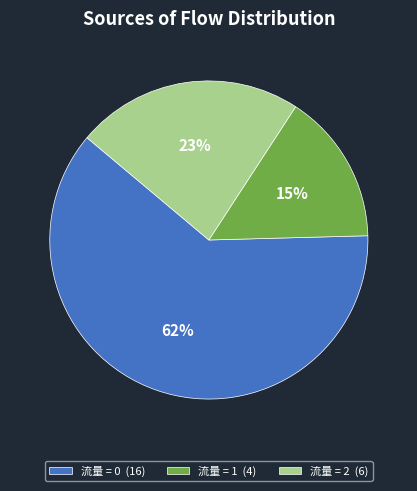

To the nearest percent, what is the combined percentage of 流量 = 2 (6) and 流量 = 1 (4)?

38%